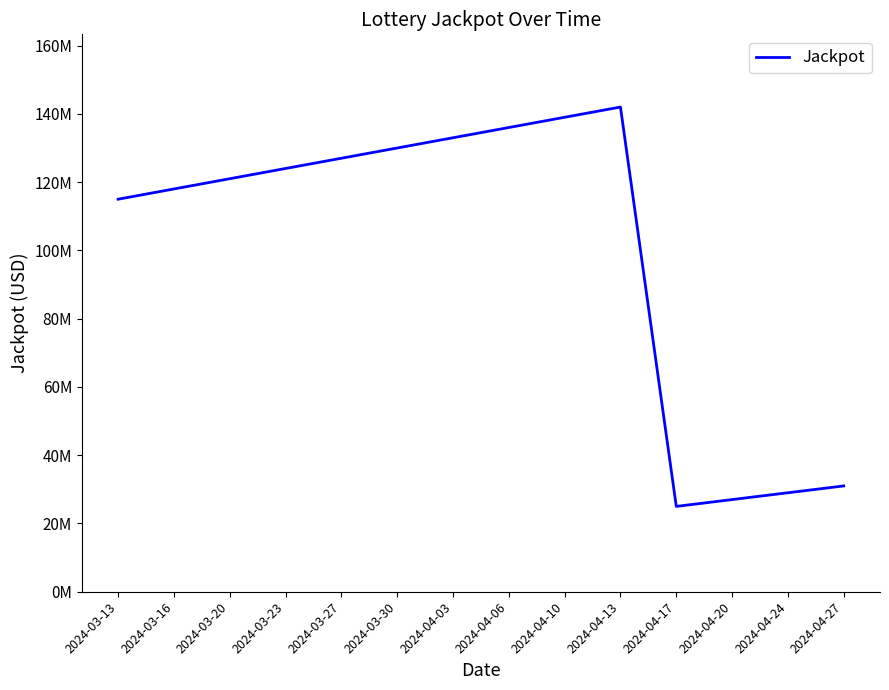

Rank the categories by value from lowest to highest.

2024-04-17, 2024-04-20, 2024-04-24, 2024-04-27, 2024-03-13, 2024-03-16, 2024-03-20, 2024-03-23, 2024-03-27, 2024-03-30, 2024-04-03, 2024-04-06, 2024-04-10, 2024-04-13